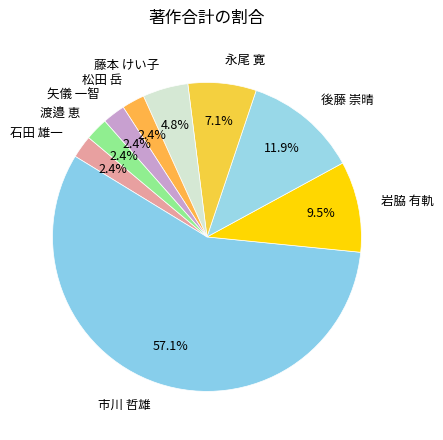

How much of the chart is everything except 藤本 けい子?

95.2%